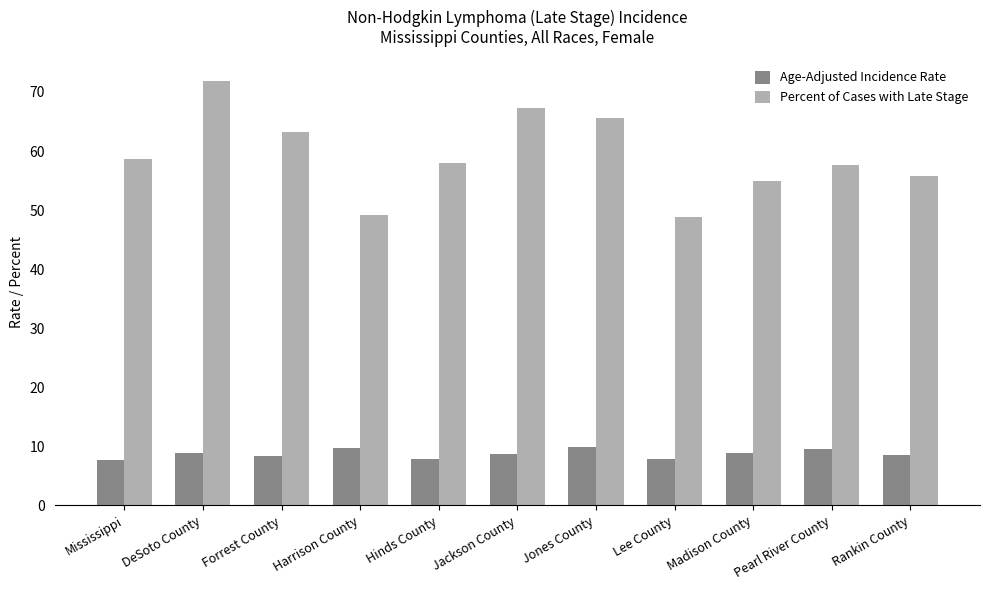

Which series changed the most between DeSoto County and Forrest County?

Percent of Cases with Late Stage